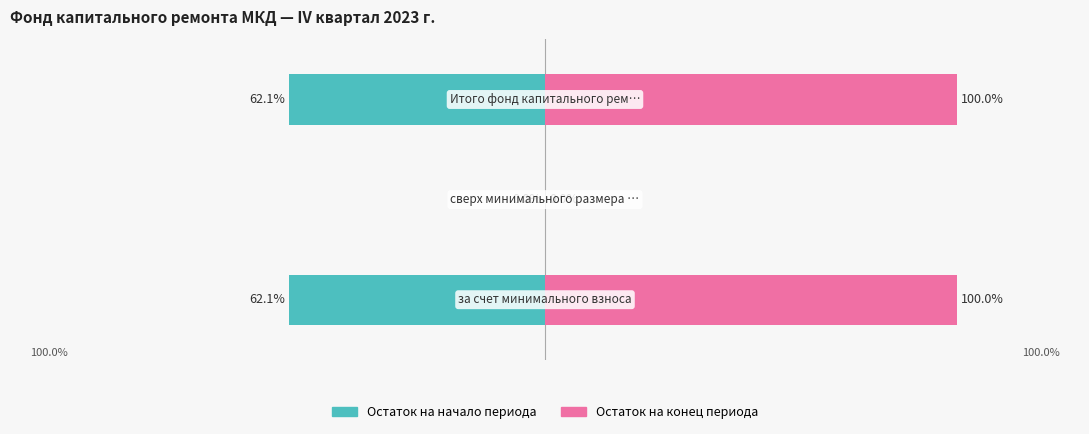

At how many categories does at least one series exceed 11?

2